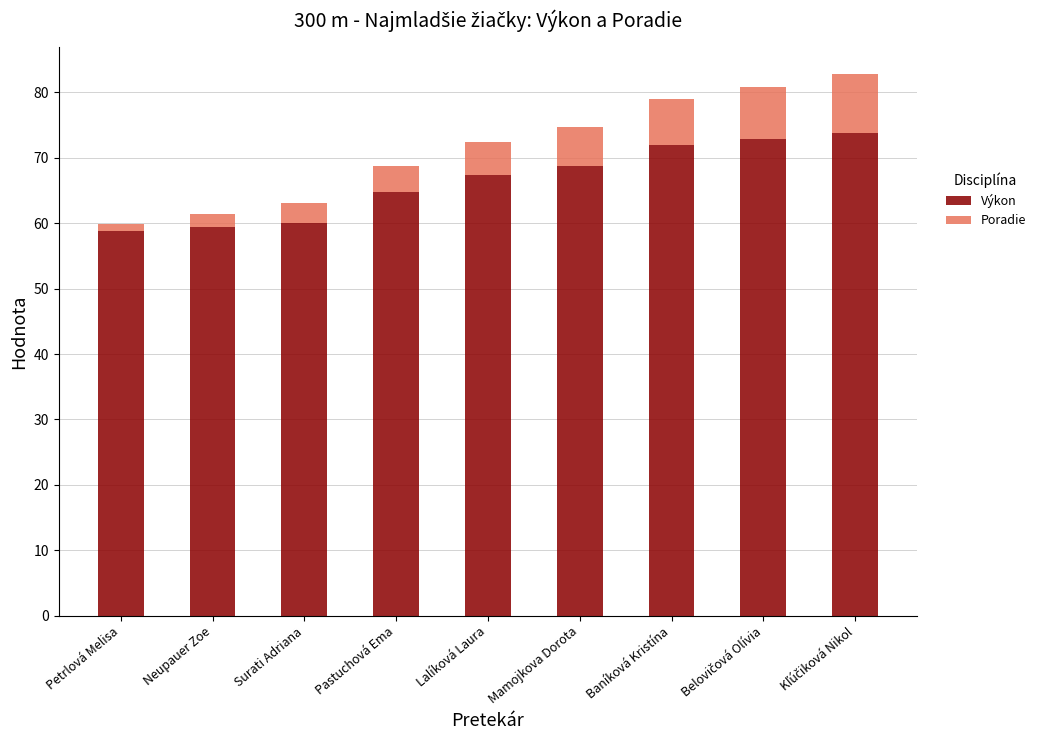

The value of Výkon at Lalíková Laura is 88.5. True or false?

False